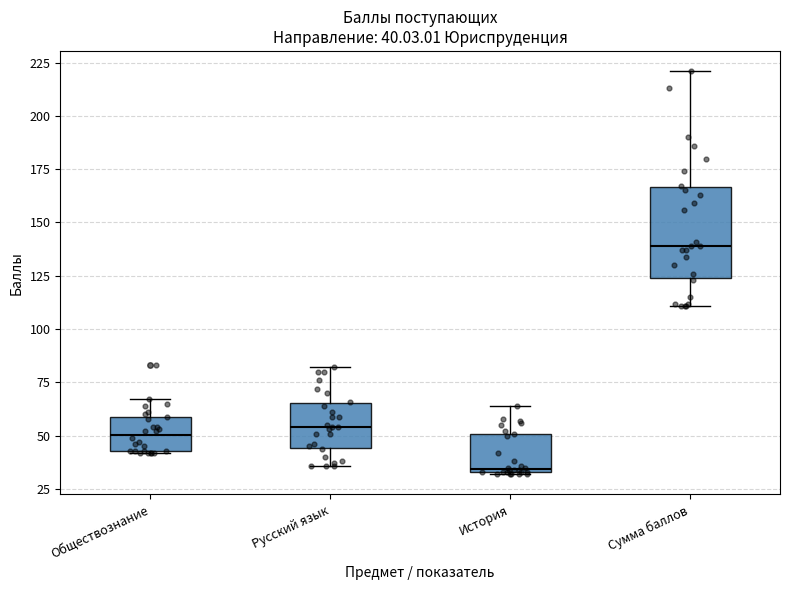

Which box is the tallest, from its lower edge to its upper edge?

Сумма баллов